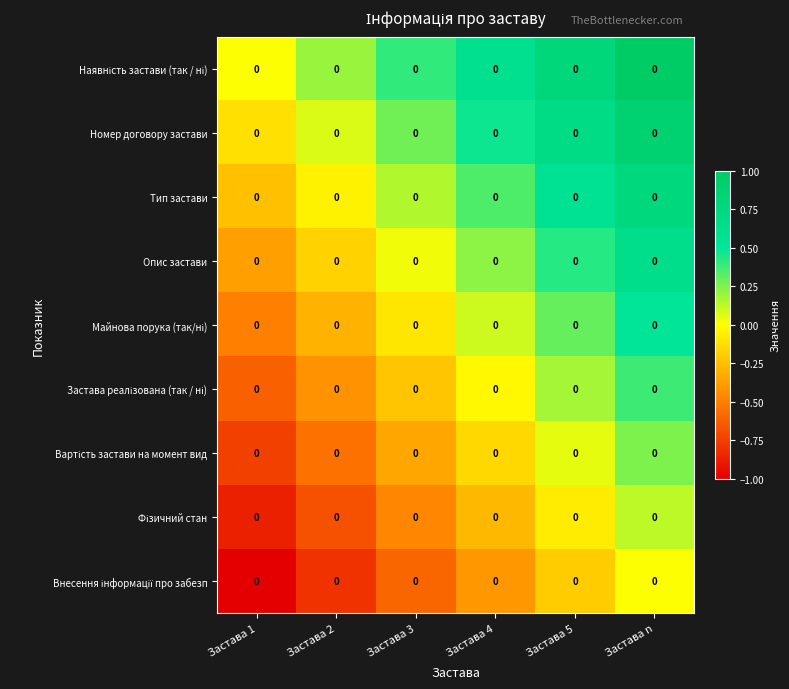

List the series in order of their peak value, highest first.

Наявність застави (так / ні), Номер договору застави, Тип застави, Опис застави, Майнова порука (так/ні), Застава реалізована (так / ні), Вартість застави на момент вид, Фізичний стан, Внесення інформації про забезп